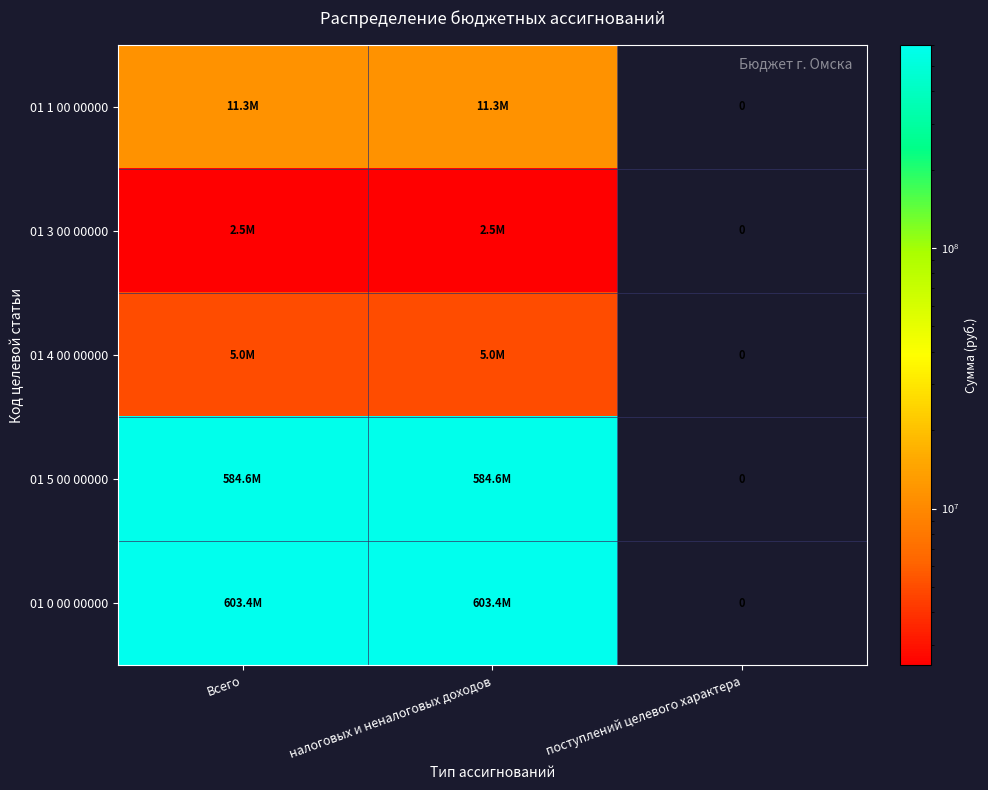

How many distinct data groups are displayed?

5